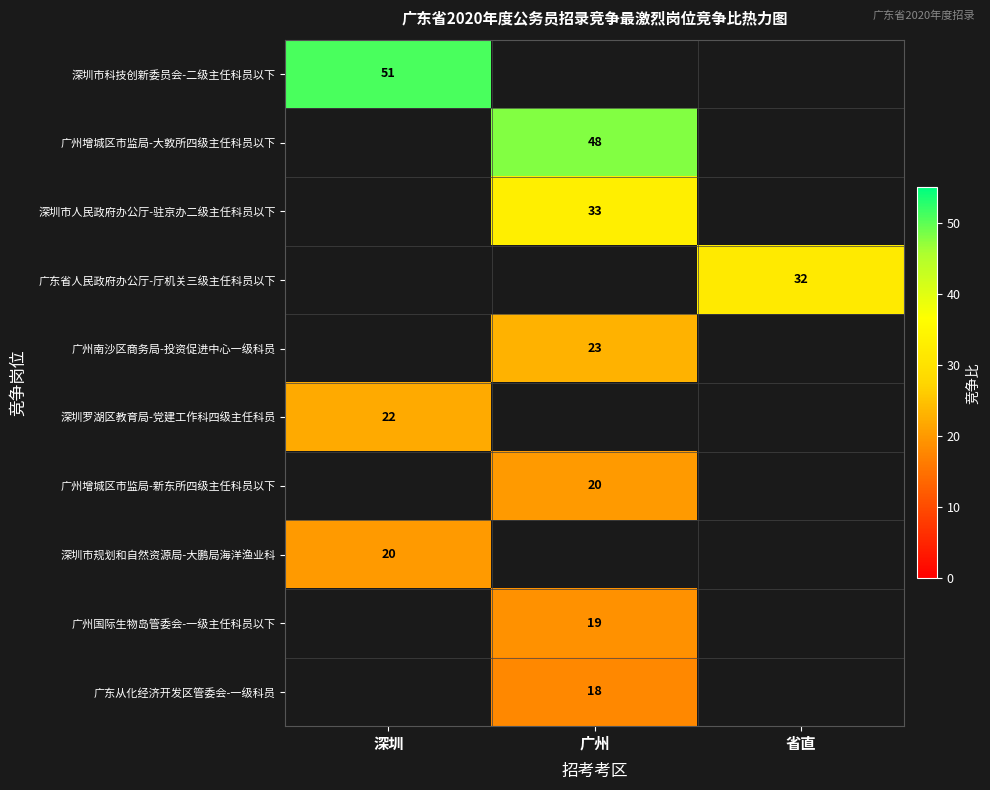

Is it true that 深圳市人民政府办公厅-驻京办二级主任科员以下 equals 50 at 广州?

False